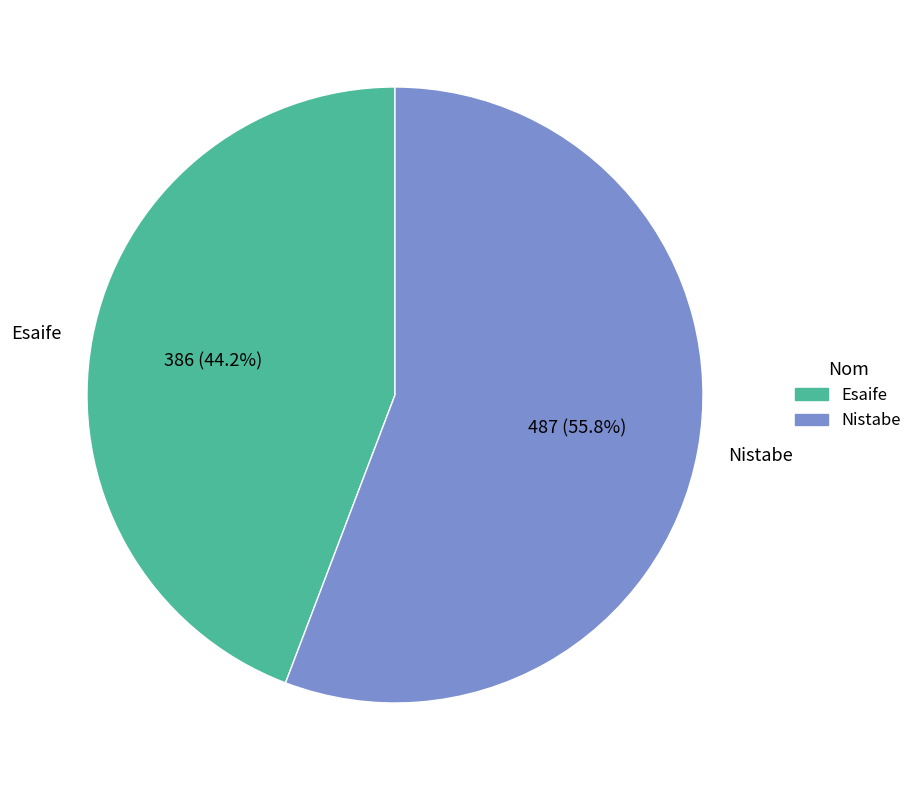

What is the ratio of the value at Esaife to the value at Nistabe?

0.8